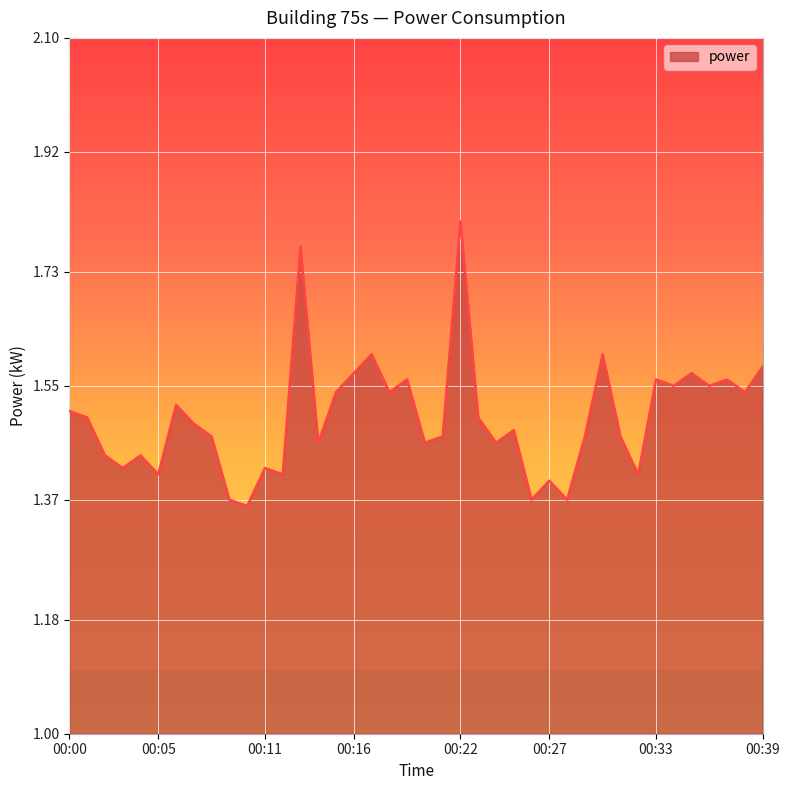

Is this an area chart (filled region under the line)?

Yes